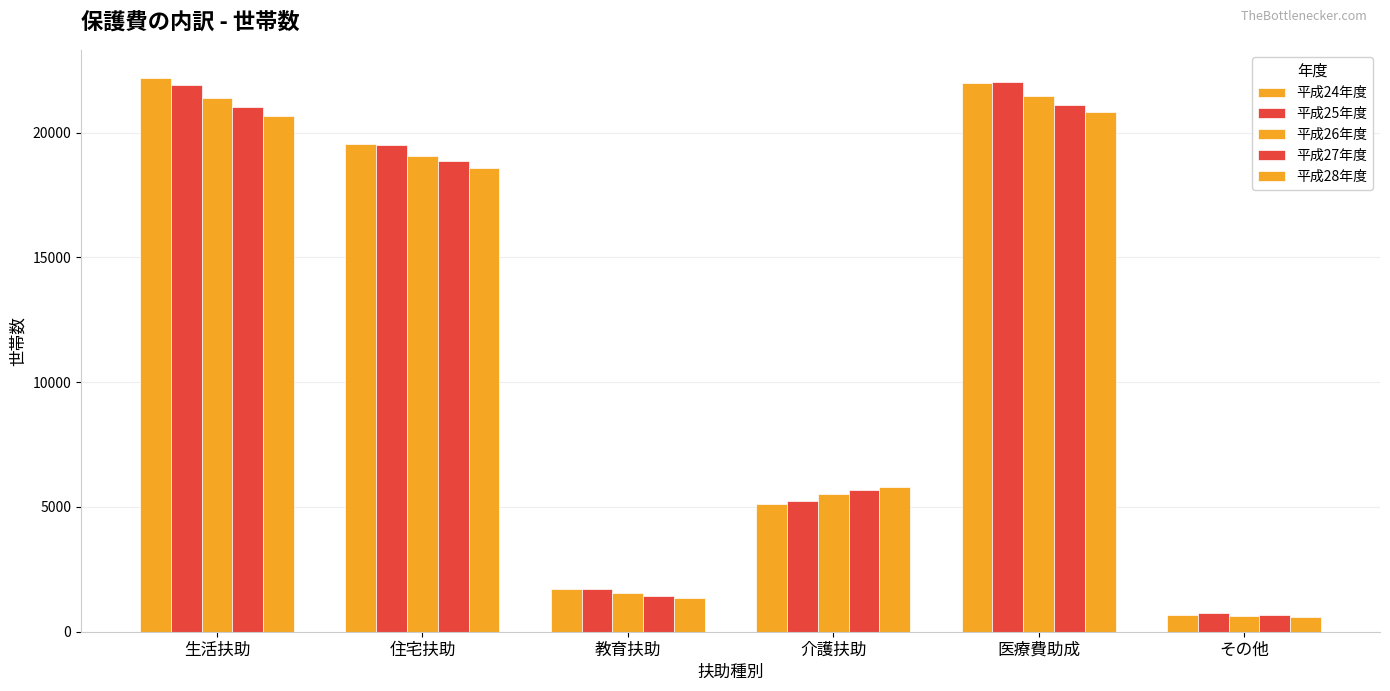

How many data points does each series have?

6